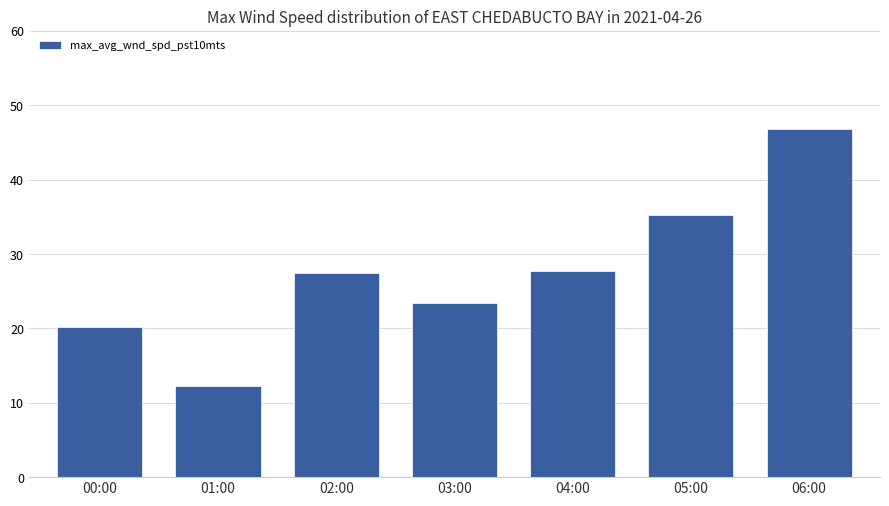

What is the ratio of the value at 06:00 to the value at 05:00?

1.3